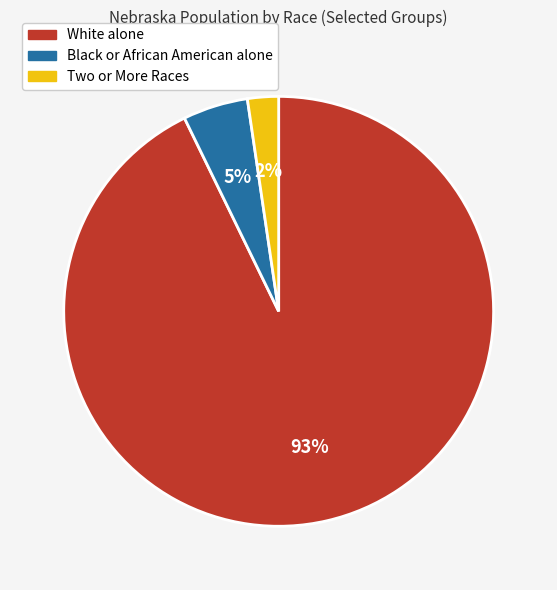

Rank the categories by value from highest to lowest.

White alone, Black or African American alone, Two or More Races